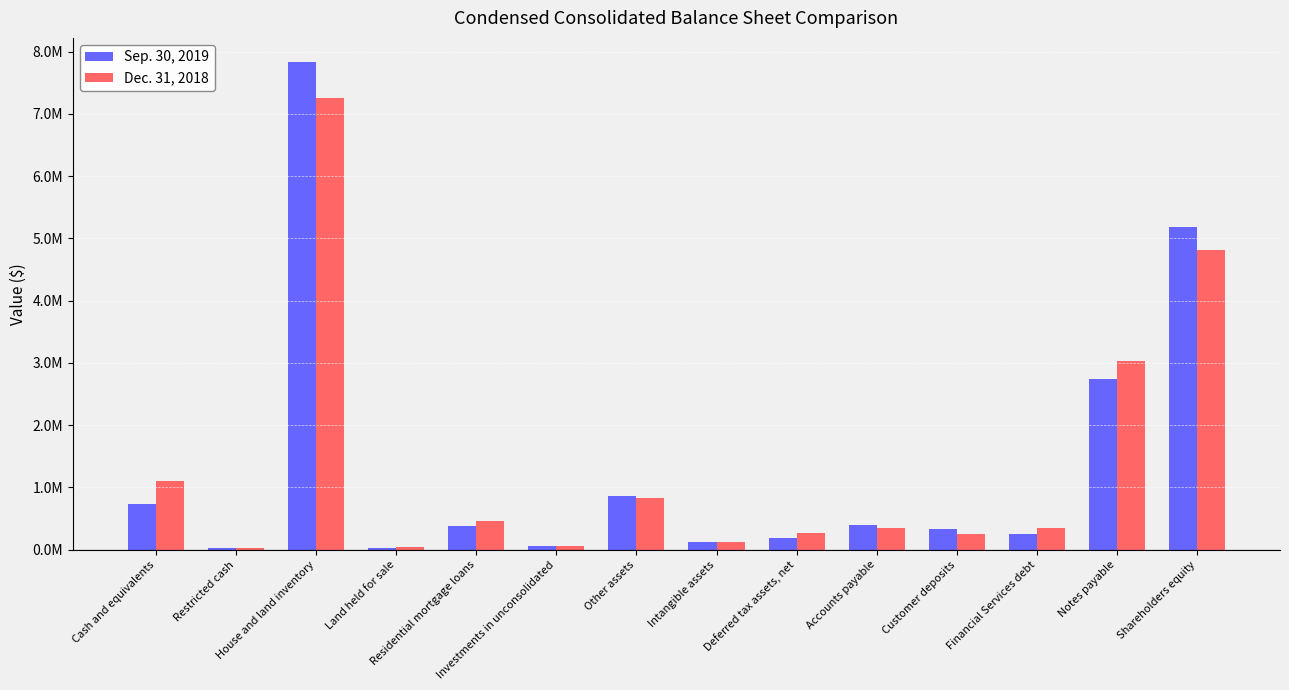

What is the minimum value shown in the chart?

23612